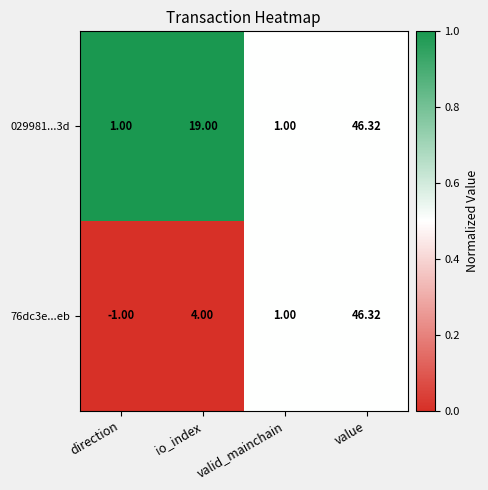

Count the number of data series in this chart.

2